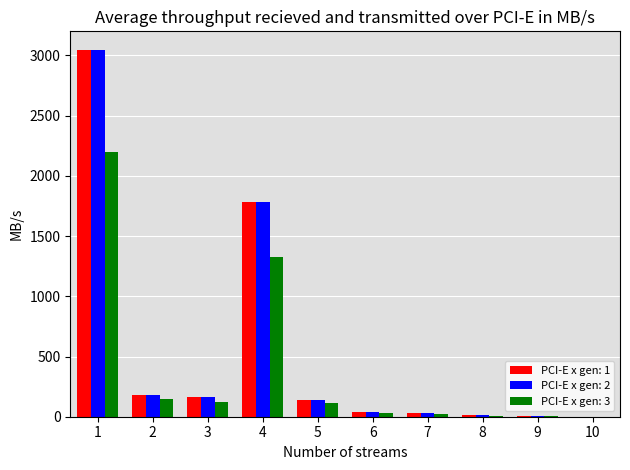

What is the total value across all series at 2?

500.4